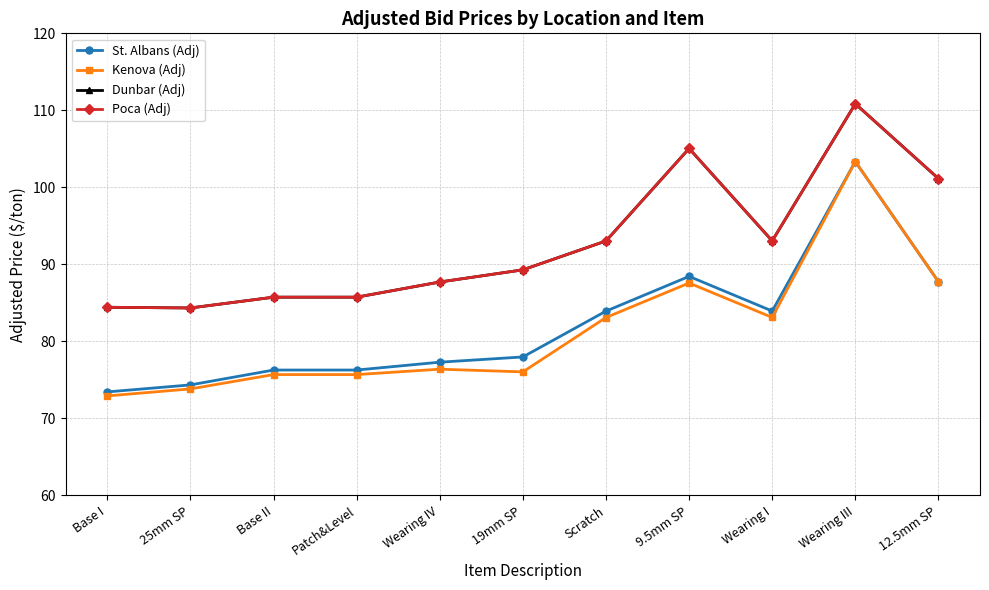

Which series has the largest total across all categories?

Dunbar (Adj)